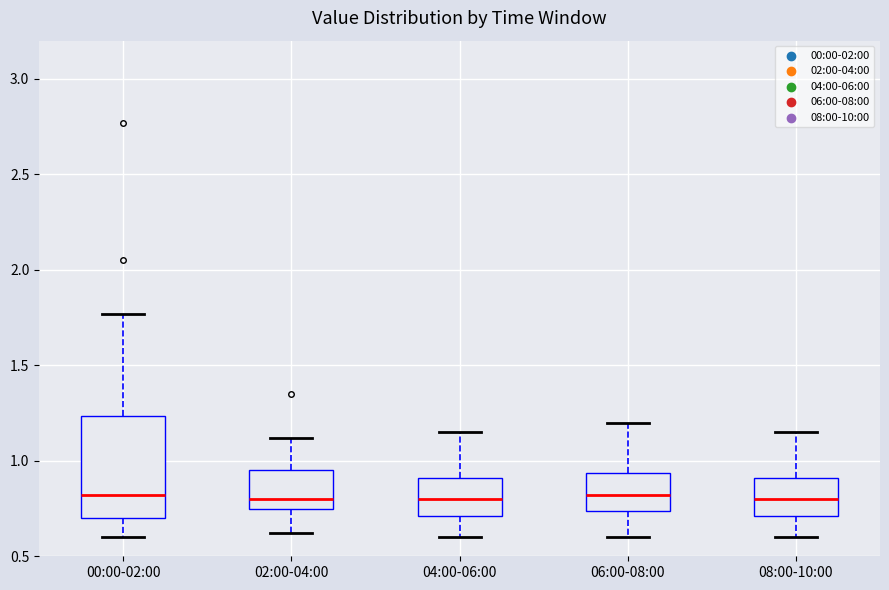

Comparing the boxes themselves (not the whiskers), which one is the tallest?

00:00-02:00